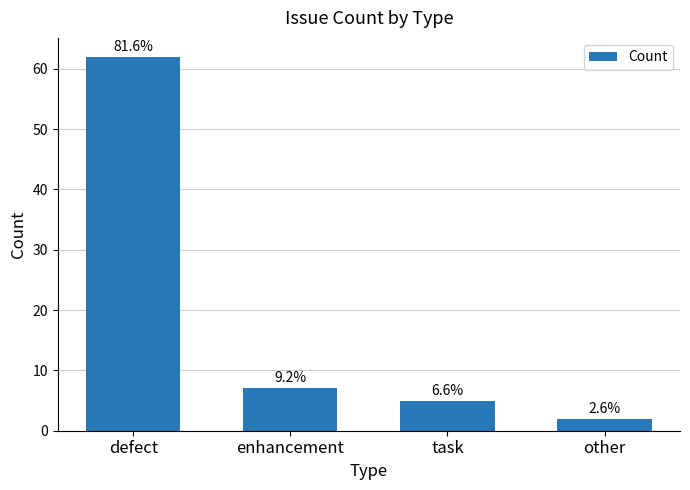

How many bars are there in total?

4